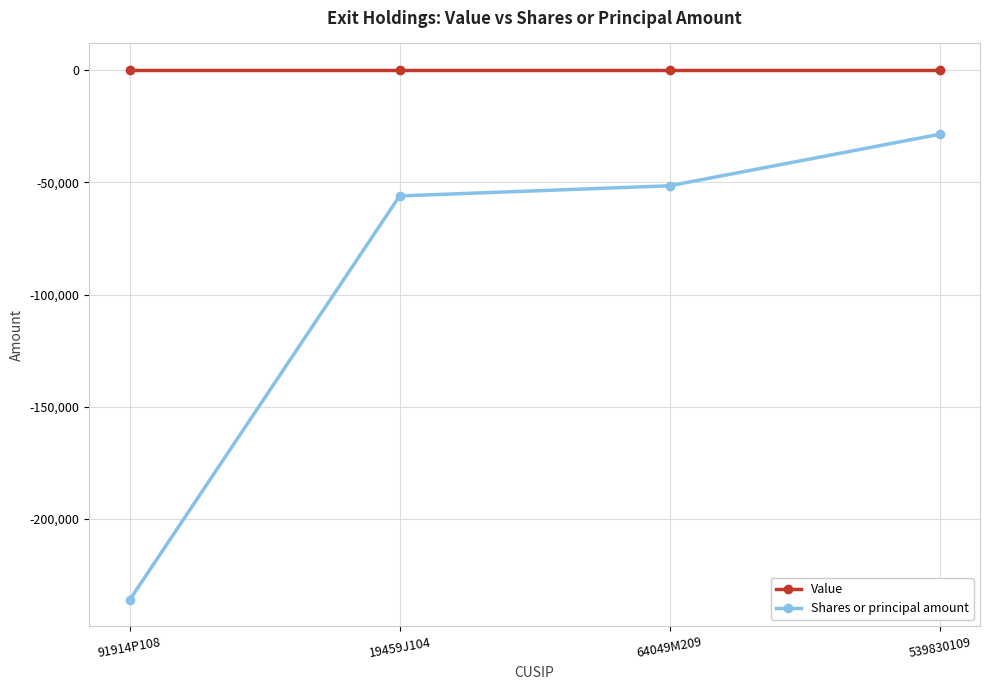

Rank the categories by Shares or principal amount value from lowest to highest.

91914P108, 19459J104, 64049M209, 539830109